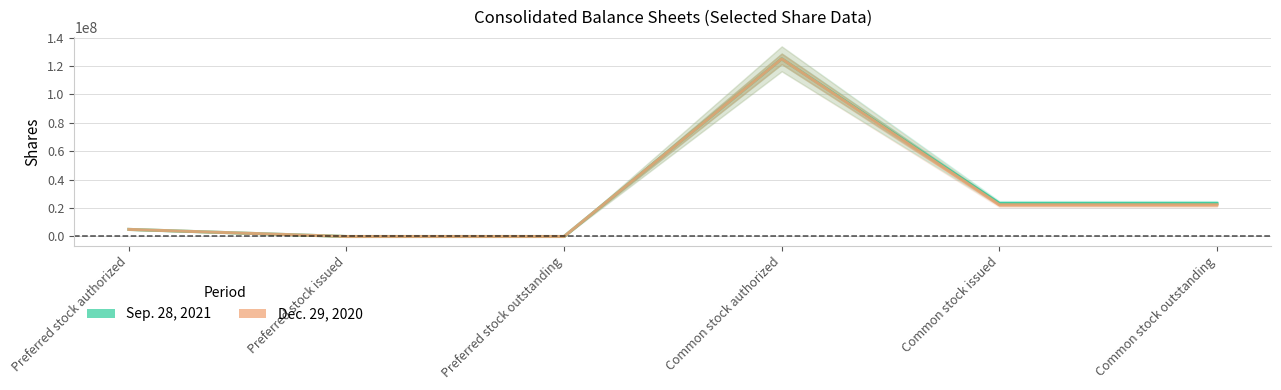

What value does the Sep. 28, 2021 series have at Common stock outstanding, to the nearest 50?

23296000